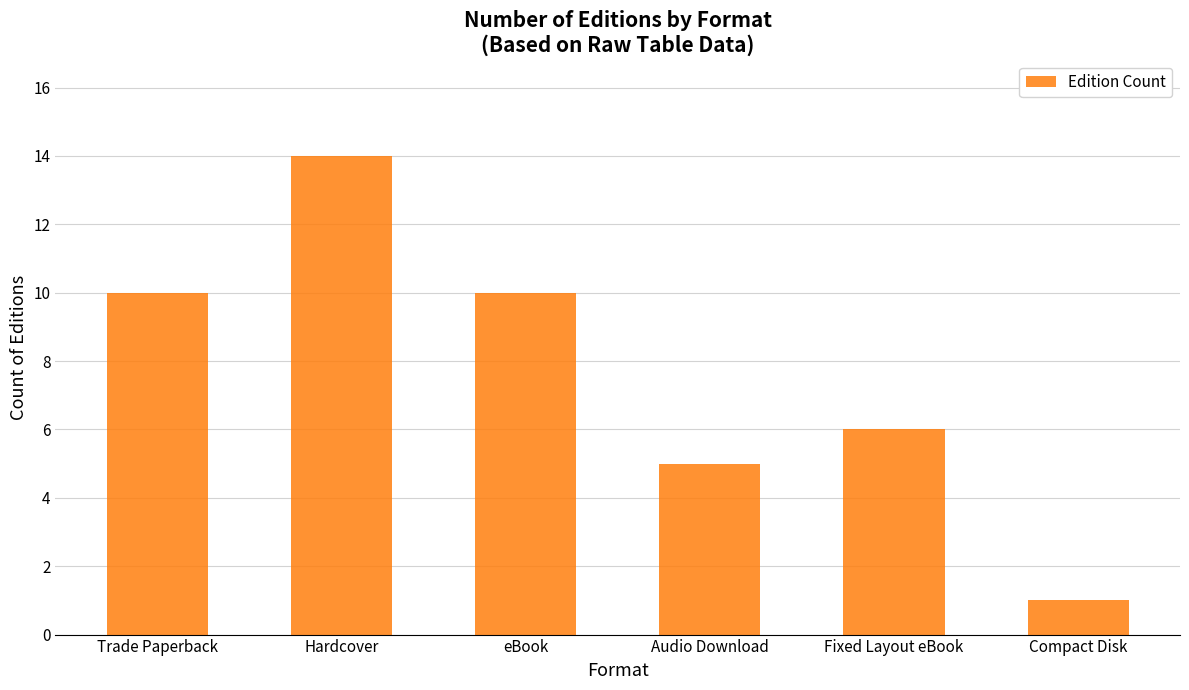

True or false: the data shows 10 at eBook.

True